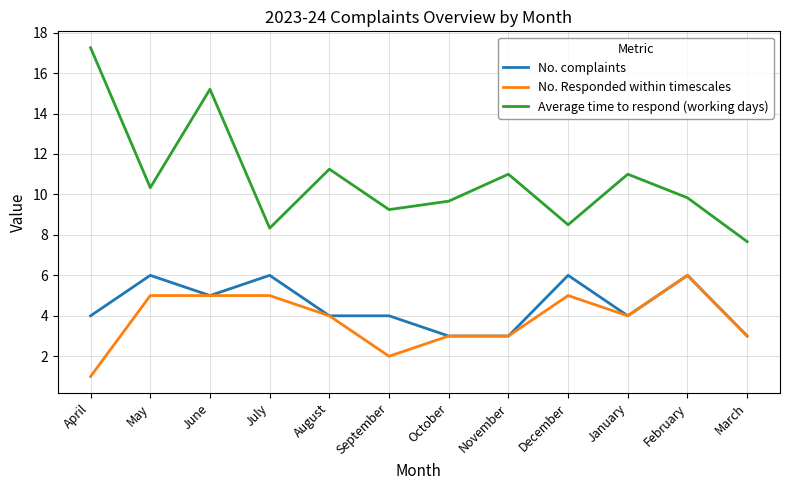

Which series has the largest range (max minus min)?

Average time to respond (working days)